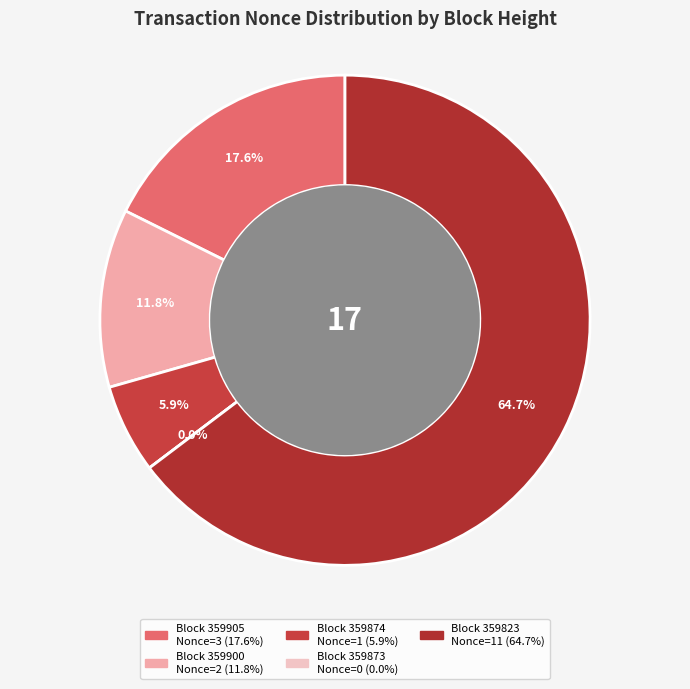

To the nearest percent, what is the average slice percentage?

20%